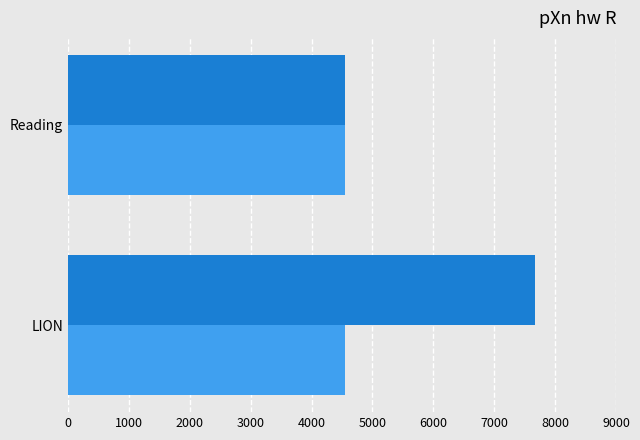

Count the number of categories in the chart.

2